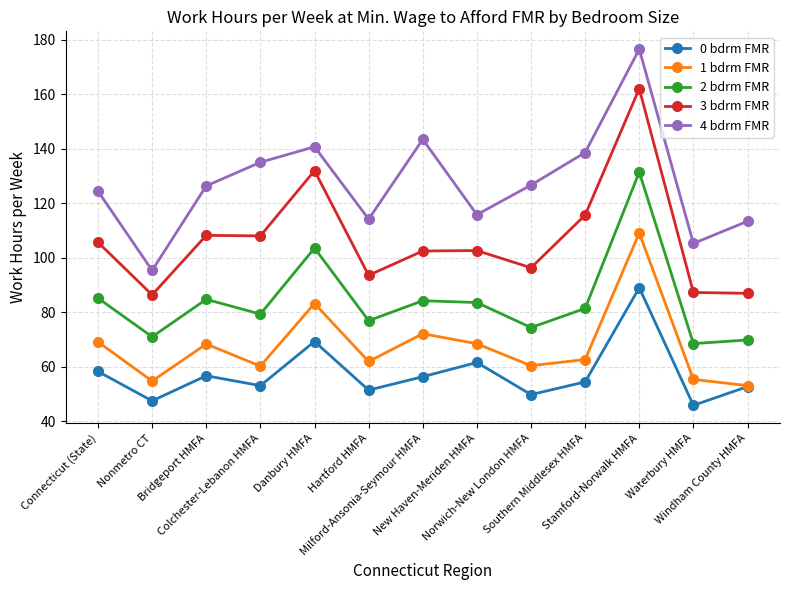

True or false: 2 bdrm FMR has more than 2 points higher than both neighbors.

True